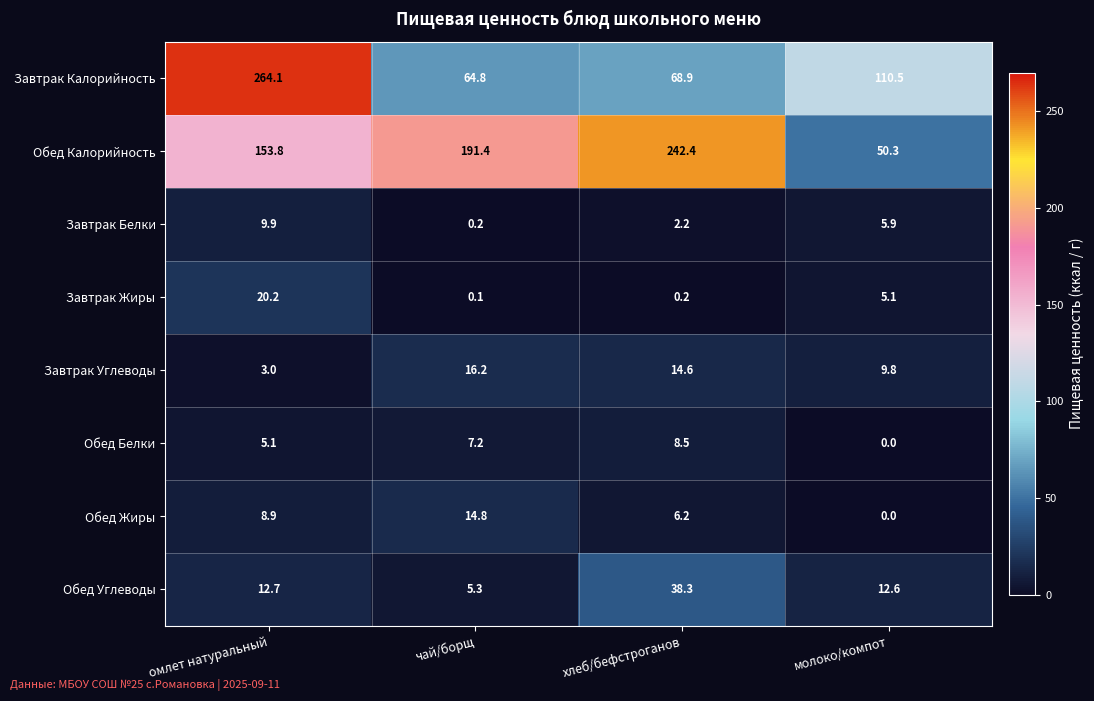

Rank the series at чай/борщ from highest to lowest value.

Обед Калорийность, Завтрак Калорийность, Завтрак Углеводы, Обед Жиры, Обед Белки, Обед Углеводы, Завтрак Белки, Завтрак Жиры